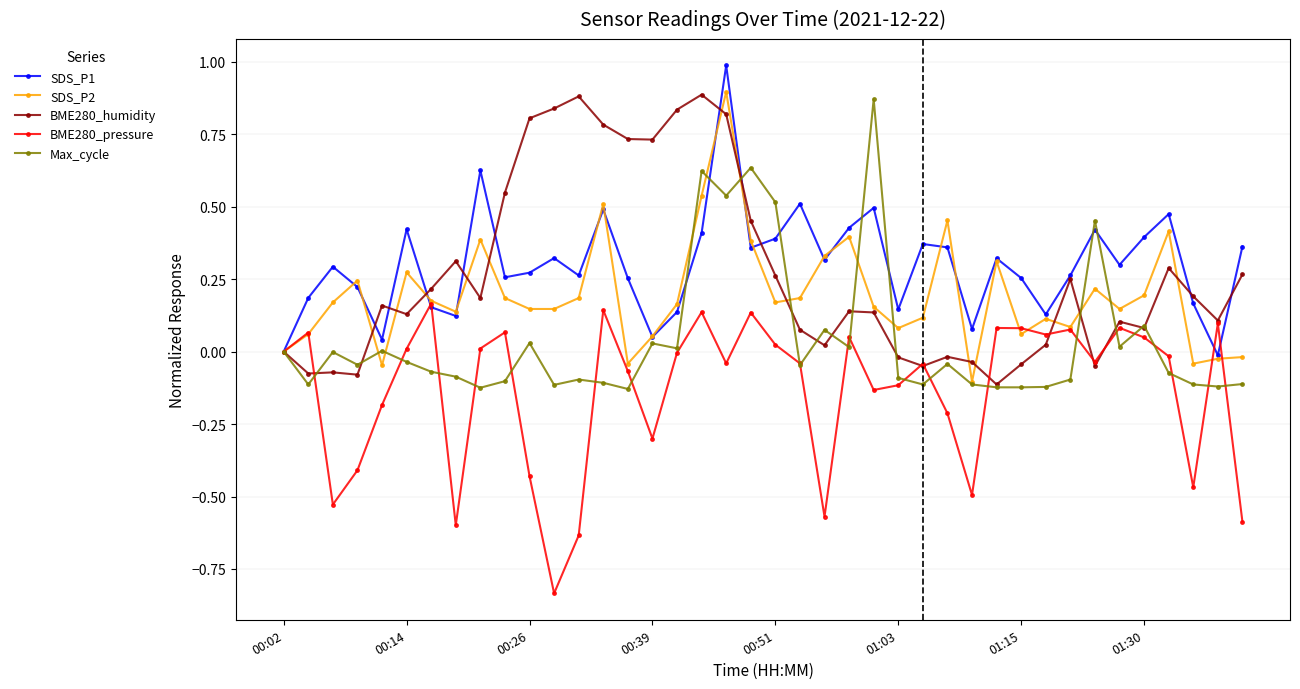

True or false: SDS_P2 has more than 0 interior local peaks.

True